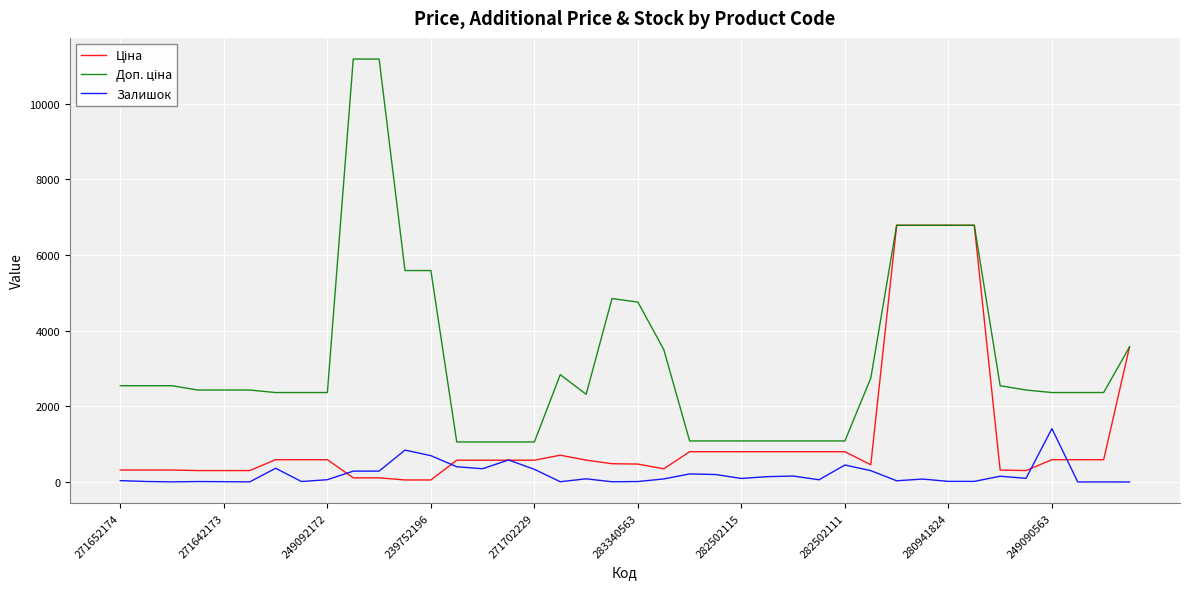

Does the chart have visible grid lines?

Yes